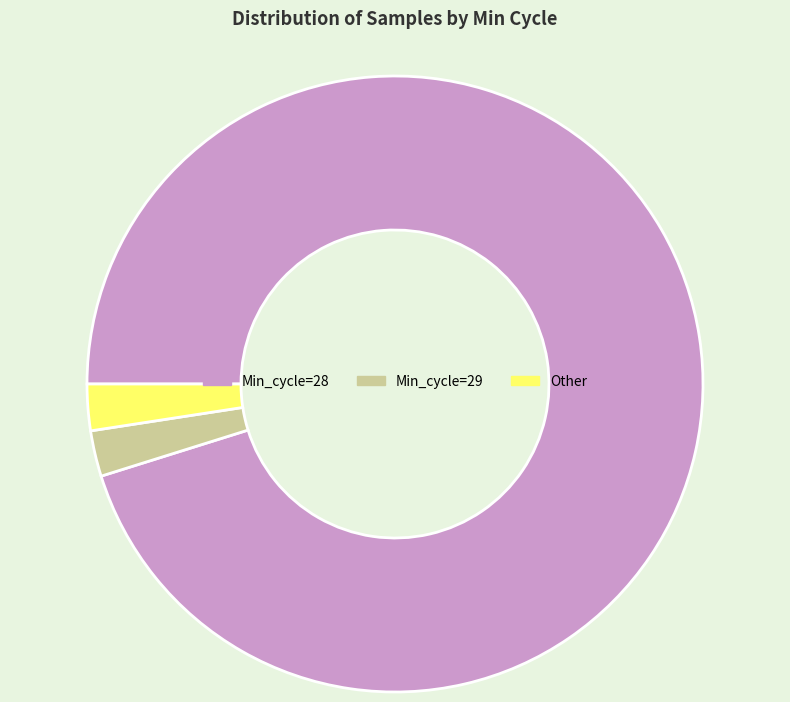

Is there any slice that represents more than half of the pie?

Yes